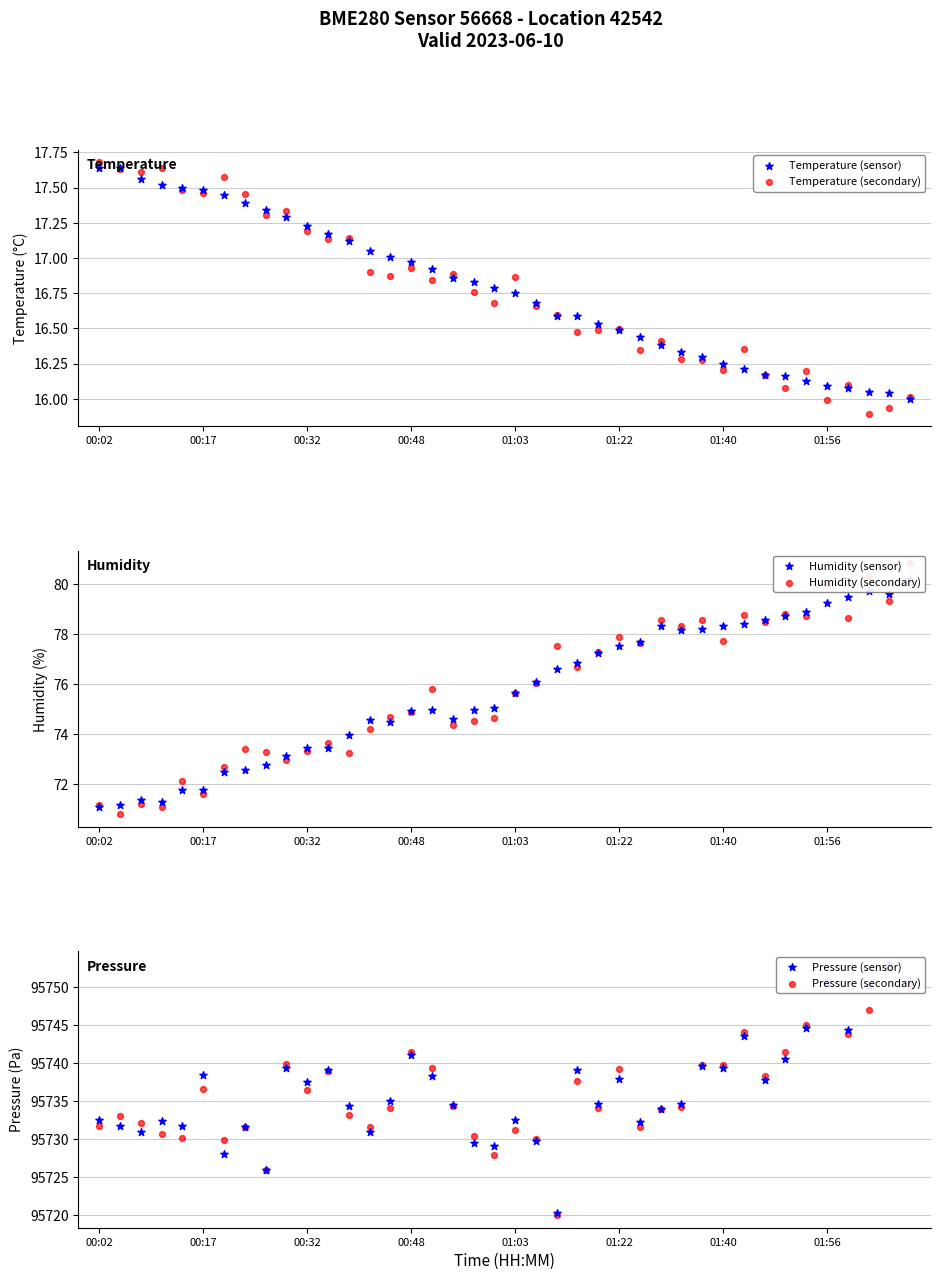

Which series has the largest total across all categories?

Pressure (sensor)